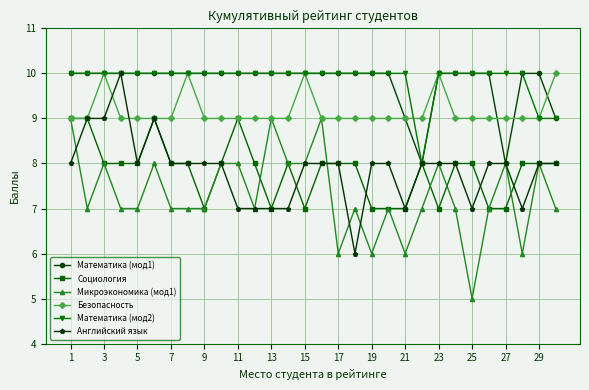

What is the value of the Английский язык point at the 13th from the left?

7